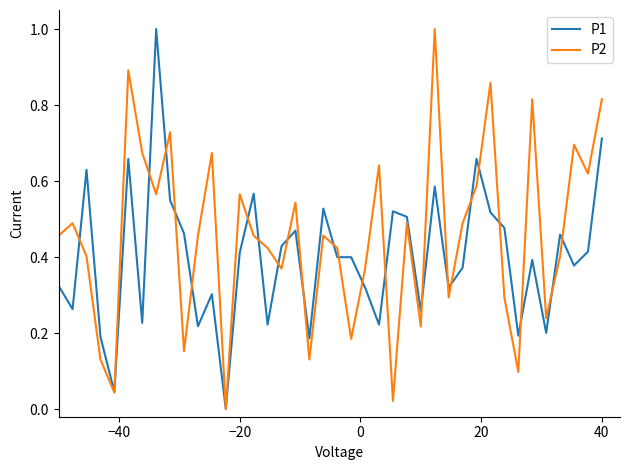

How many distinct data groups are displayed?

2